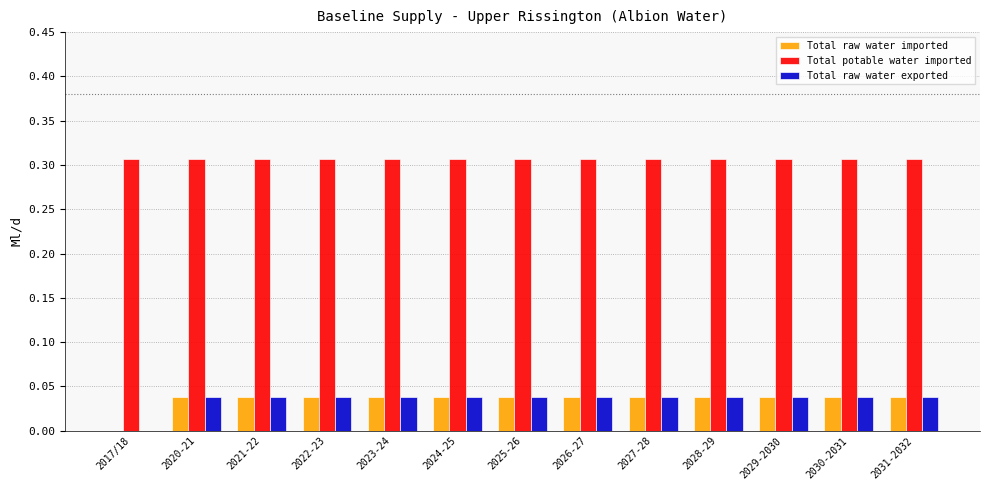

Is it true that Total raw water imported equals 0.0 at 2030-2031?

True